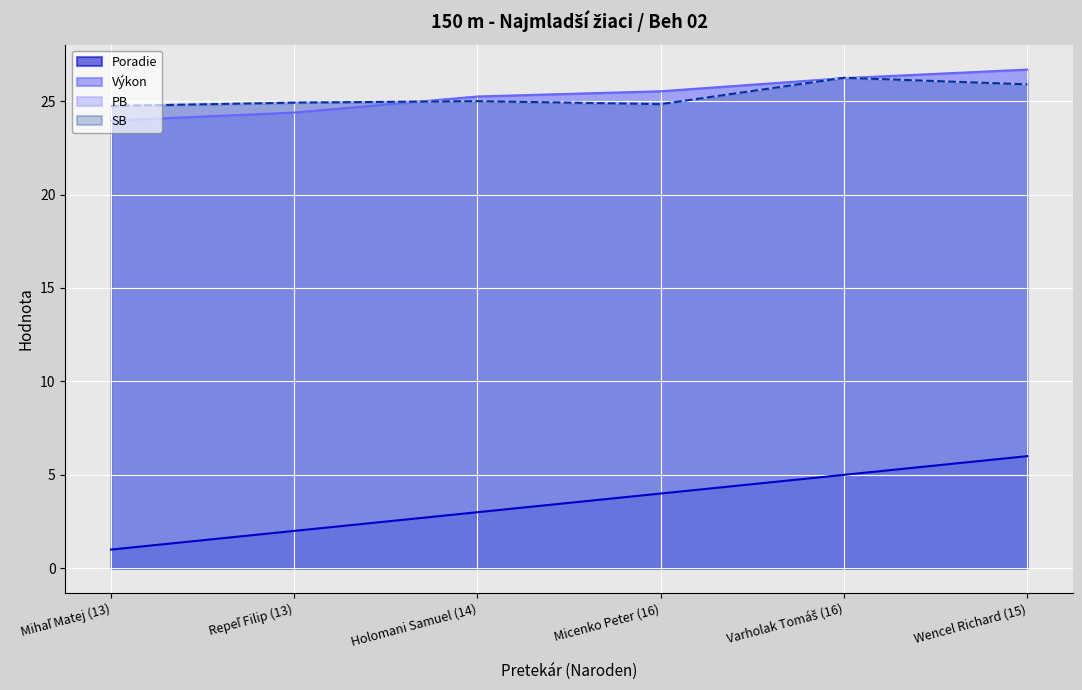

Reading left to right, list all the values displayed in this chart.

Poradie: Mihaľ Matej (13)=1.0	Repeľ Filip (13)=2.0	Holomani Samuel (14)=3.0	Micenko Peter (16)=4.0	Varholak Tomáš (16)=5.0	Wencel Richard (15)=6.0
Výkon: Mihaľ Matej (13)=24.0	Repeľ Filip (13)=24.4	Holomani Samuel (14)=25.2	Micenko Peter (16)=25.5	Varholak Tomáš (16)=26.2	Wencel Richard (15)=26.7
PB: Mihaľ Matej (13)=24.7	Repeľ Filip (13)=24.9	Holomani Samuel (14)=25.0	Micenko Peter (16)=24.8	Varholak Tomáš (16)=26.2	Wencel Richard (15)=25.9
SB: Mihaľ Matej (13)=24.7	Repeľ Filip (13)=24.9	Holomani Samuel (14)=25.0	Micenko Peter (16)=24.8	Varholak Tomáš (16)=26.2	Wencel Richard (15)=25.9